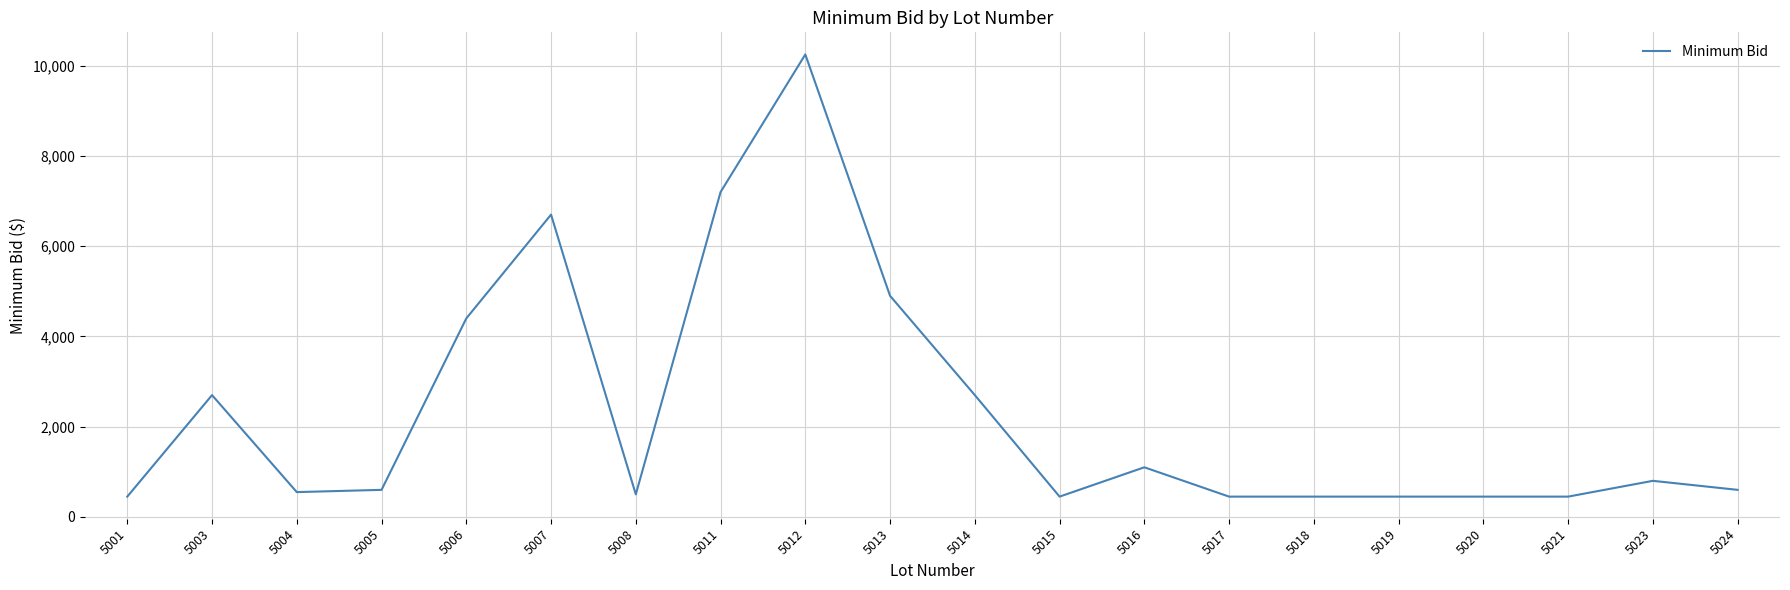

Where does the data first go above 600?

5003